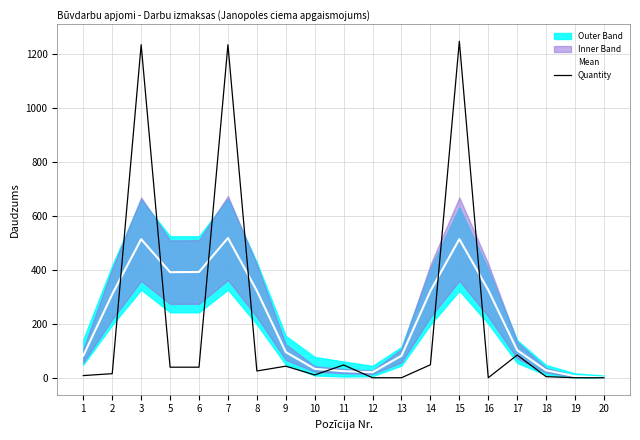

The value of Mean at 17 is 103.0. True or false?

True